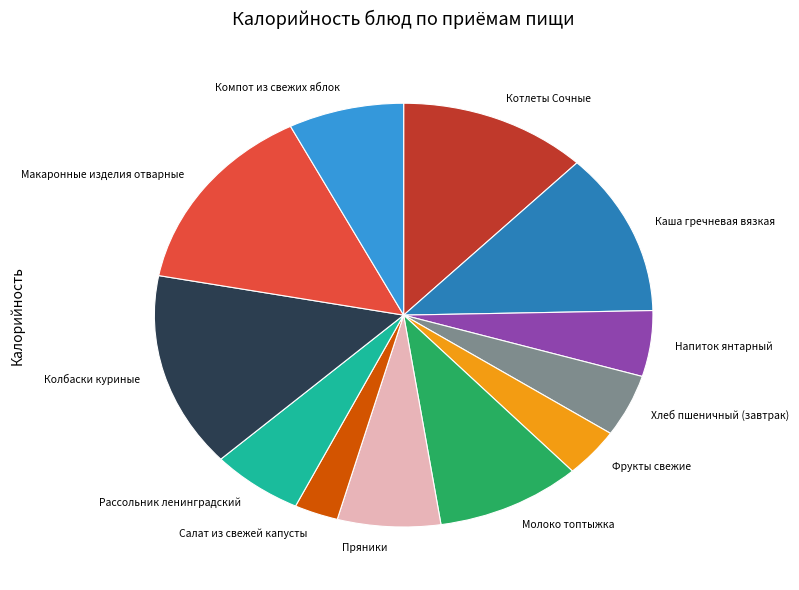

What is the smallest slice in the pie chart?

Салат из свежей капусты